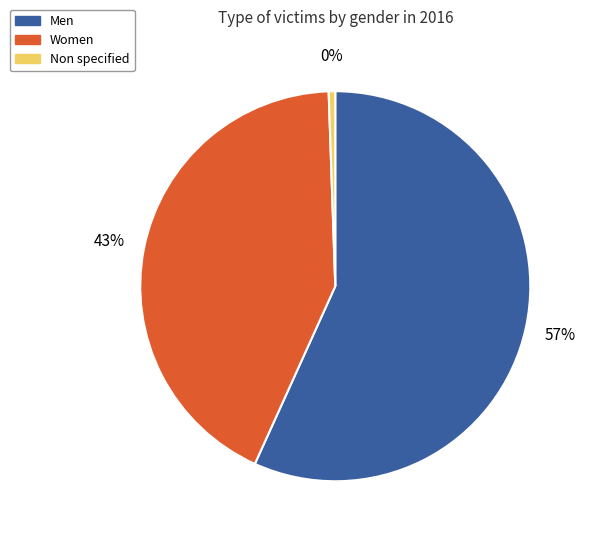

What is the largest slice in the pie chart?

Men